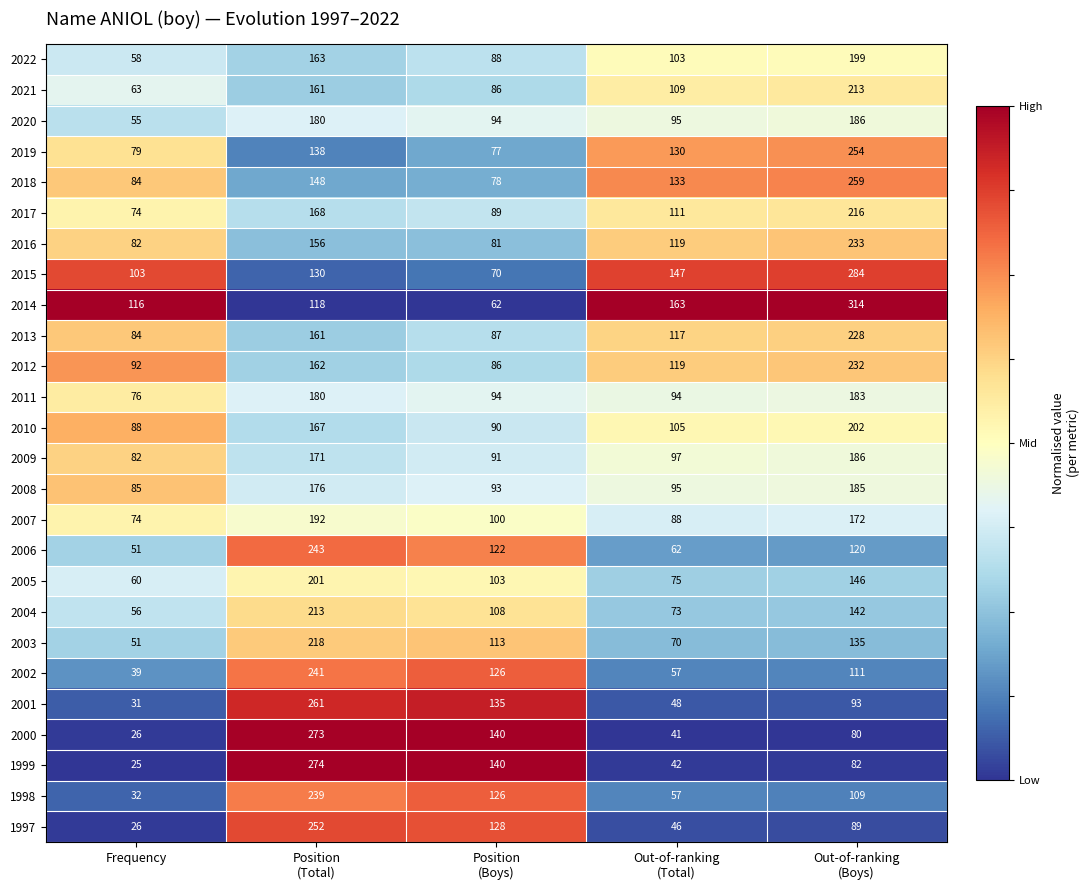

At which category is the sum across all series the highest?

Position
(Total)